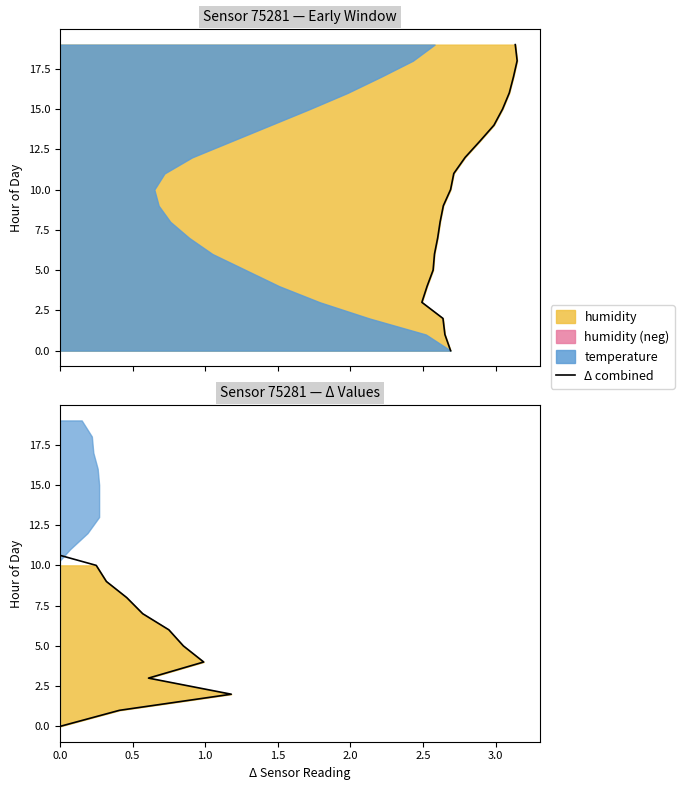

Does the chart have visible grid lines?

No